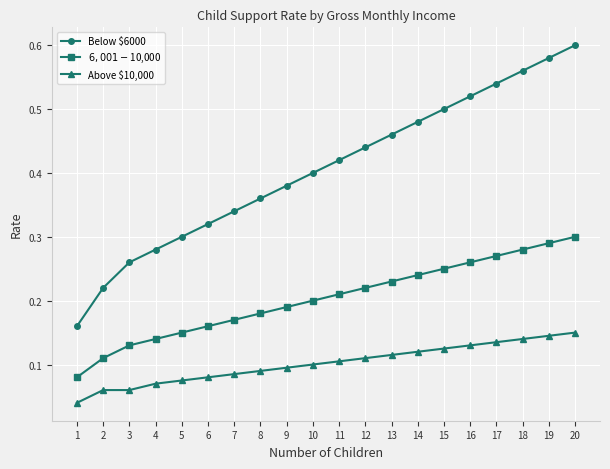

Count the number of categories in the chart.

20